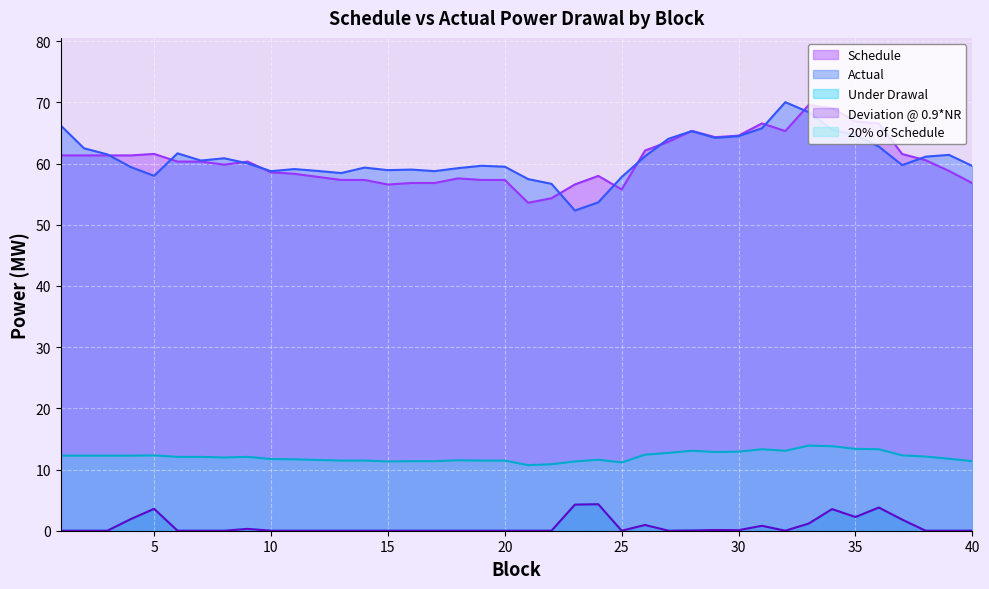

Is it true that Schedule equals 16.9 at 2?

False